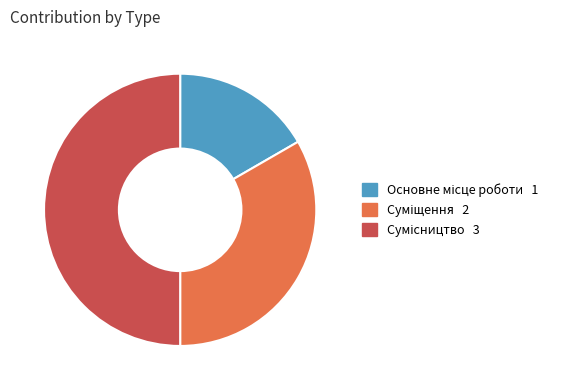

To the nearest percent, what is the combined percentage of Основне місце роботи and Сумісництво?

67%